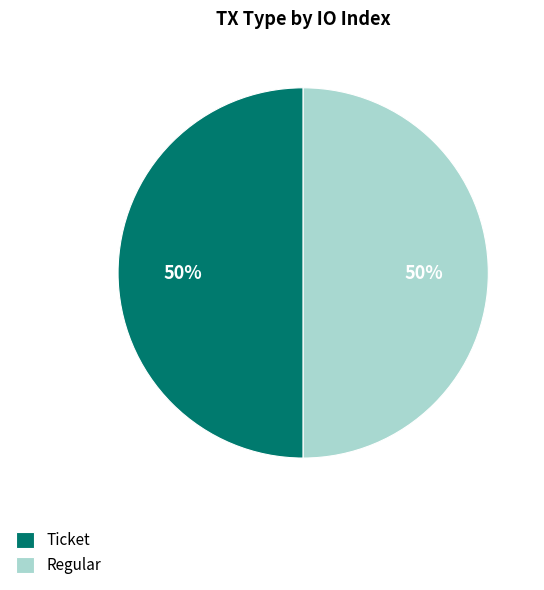

What is the ratio of the value at Ticket to the value at Regular?

1.0